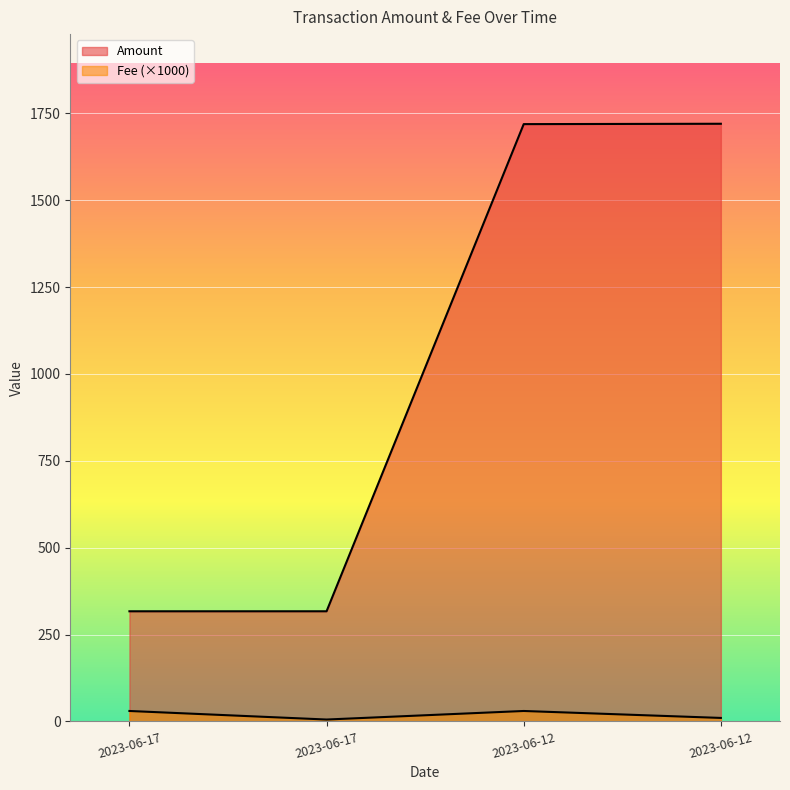

What is the minimum value shown in the chart?

5.4